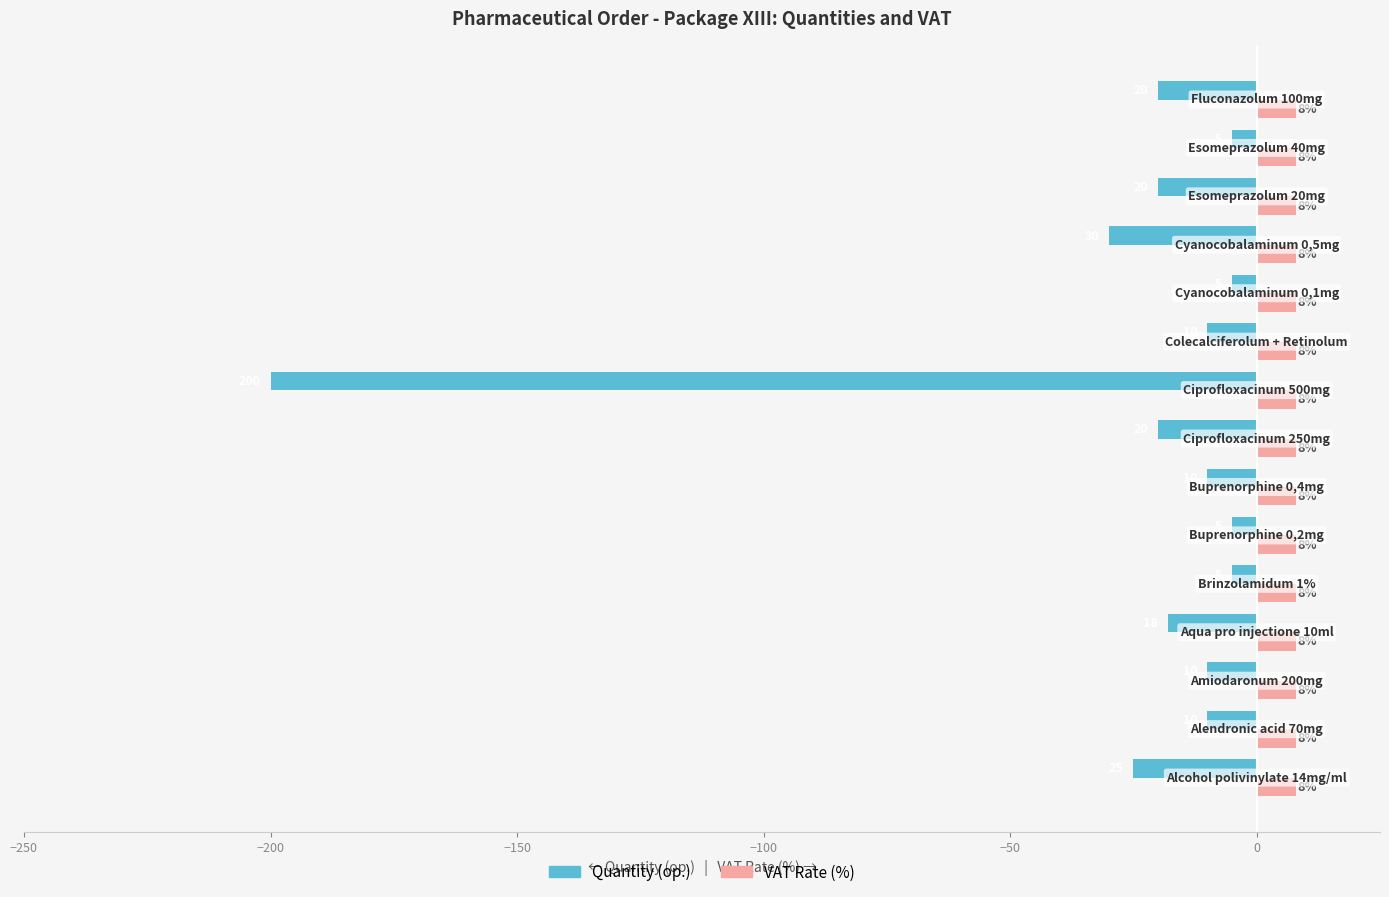

Which series has the largest range (max minus min)?

Quantity (op.)